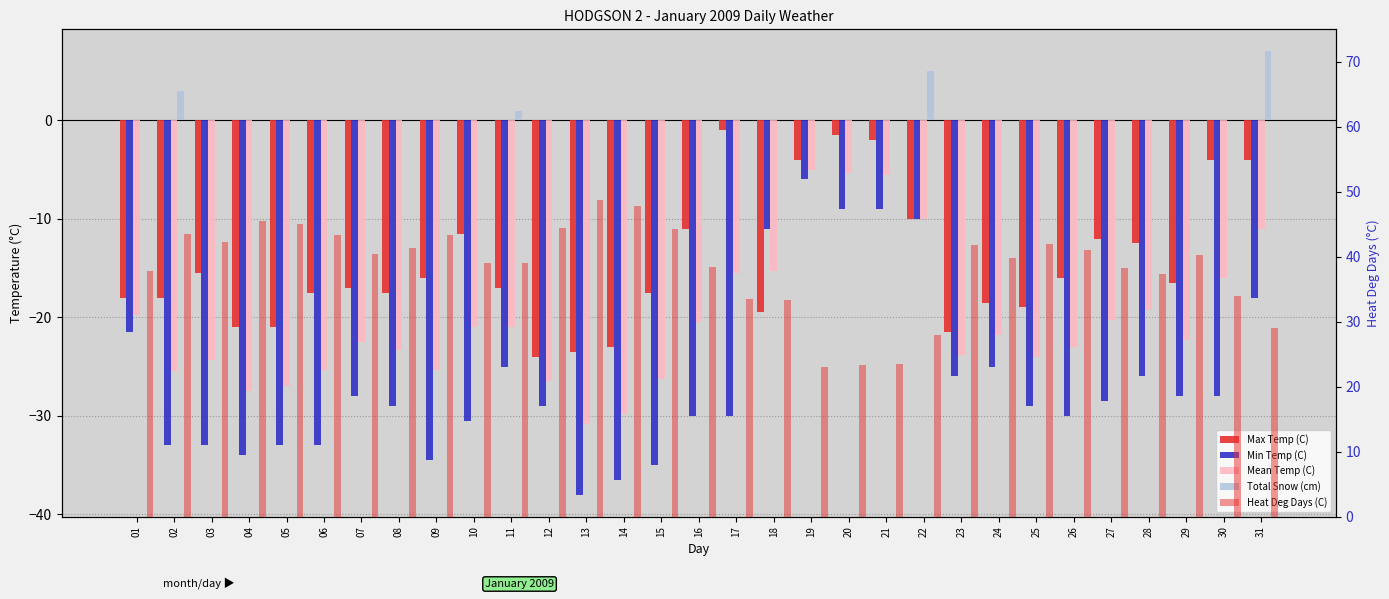

At which label is Total Snow (cm) closest to 3?

02